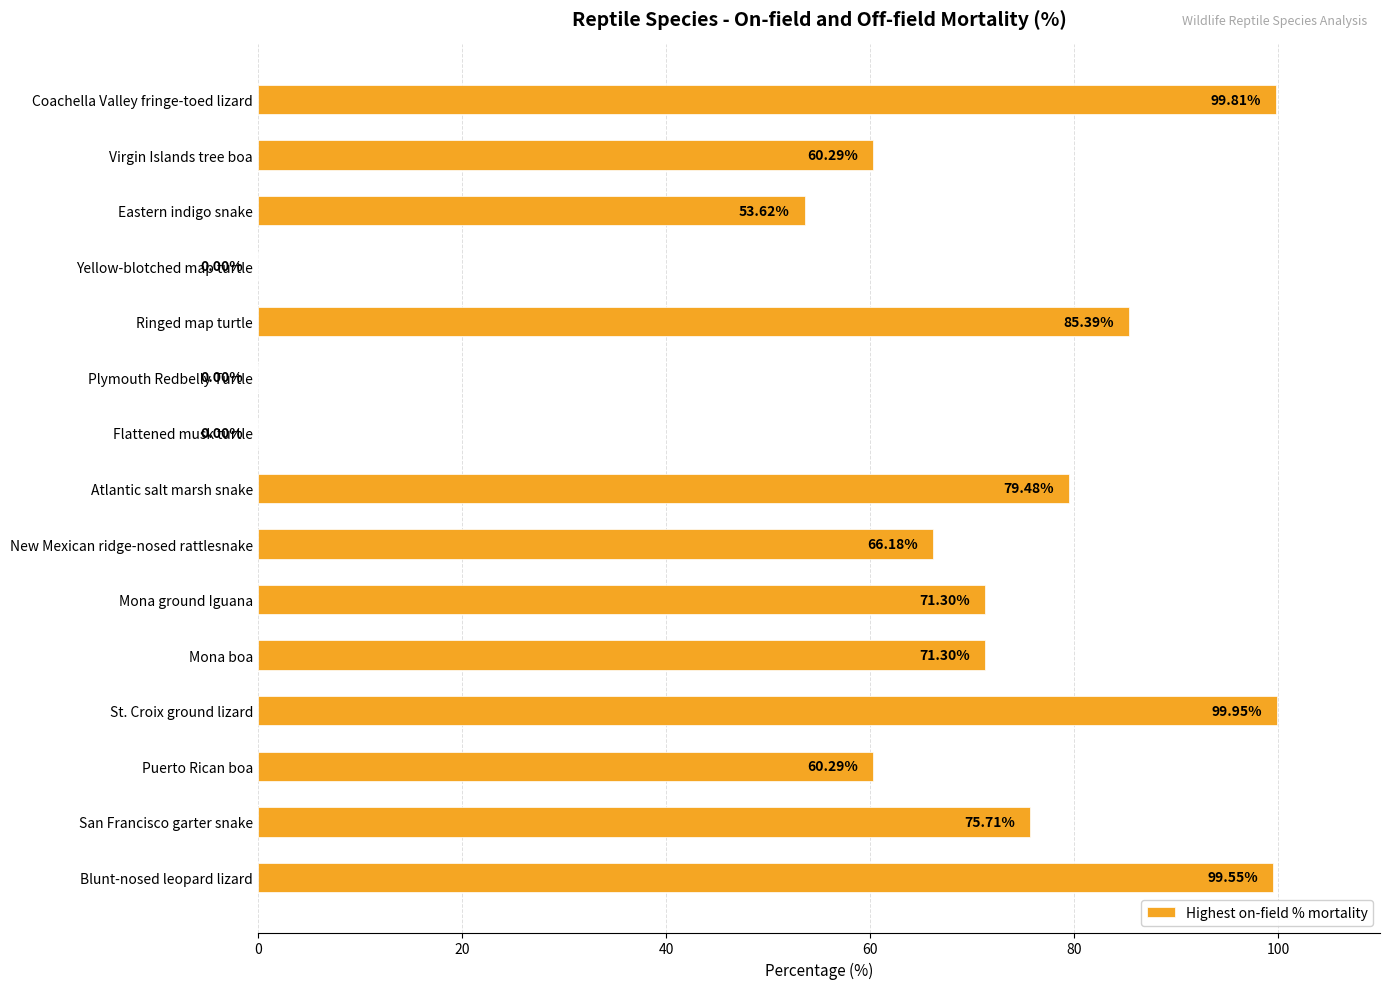

What is the sum of the values at Plymouth Redbelly Turtle and Puerto Rican boa?

60.3